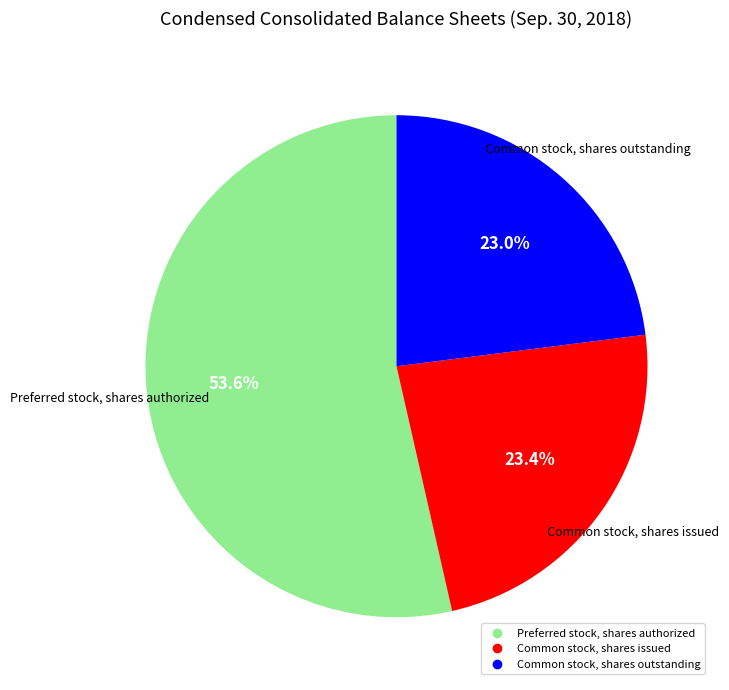

To the nearest percent, what portion does Common stock, shares issued represent?

23%